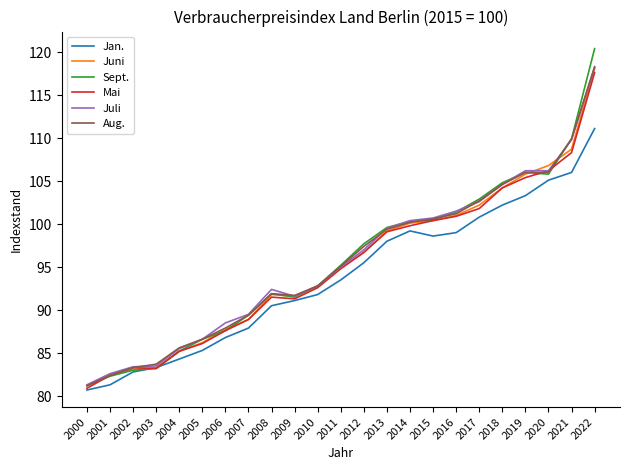

Which series has the largest range (max minus min)?

Sept.